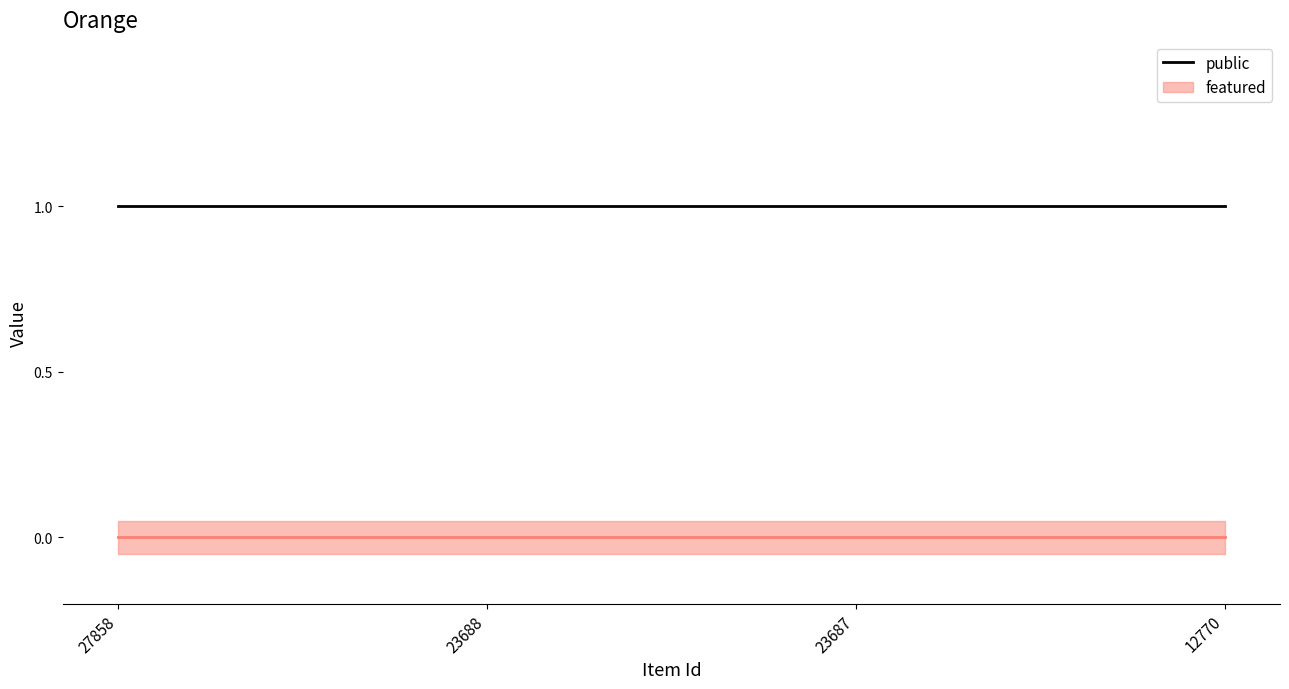

True or false: public and featured cross at least once.

False